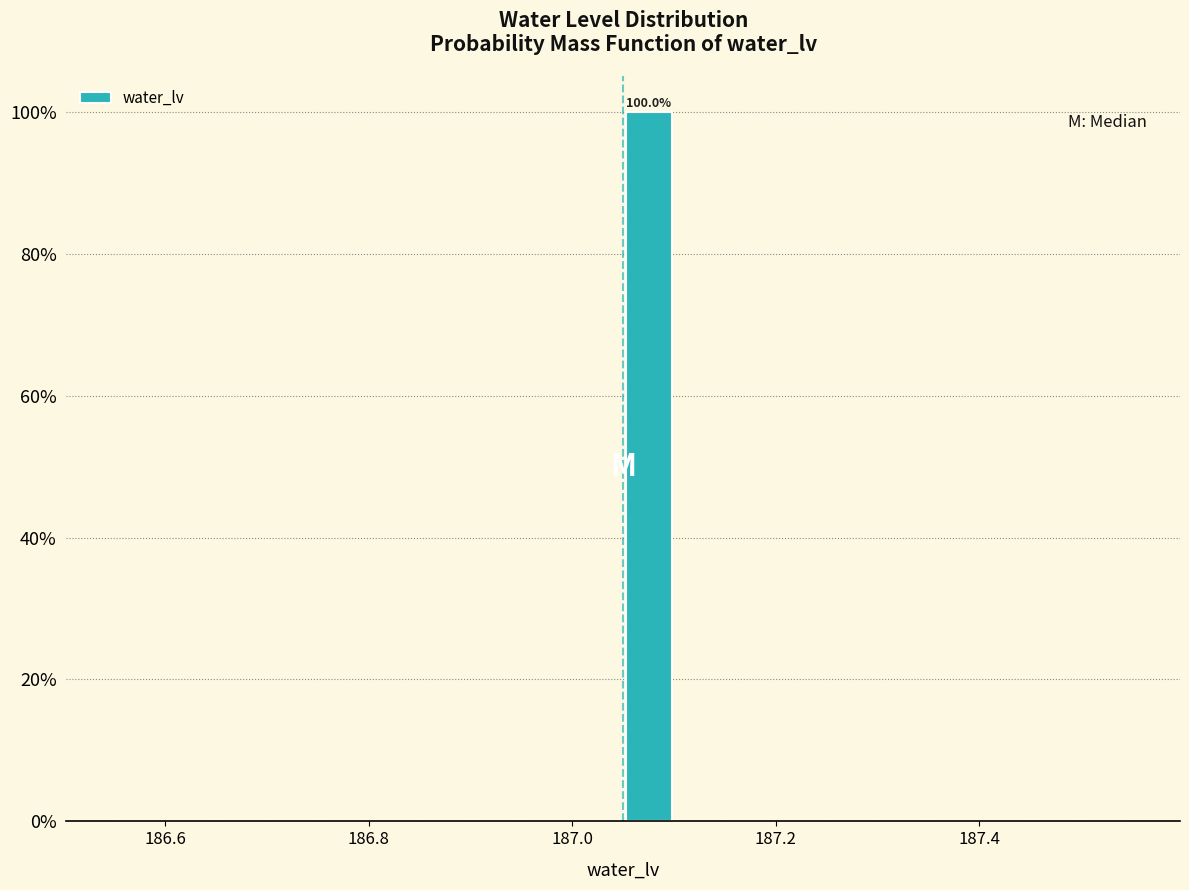

Read against the x-axis, roughly where is the centre of the tallest bar?

187.08